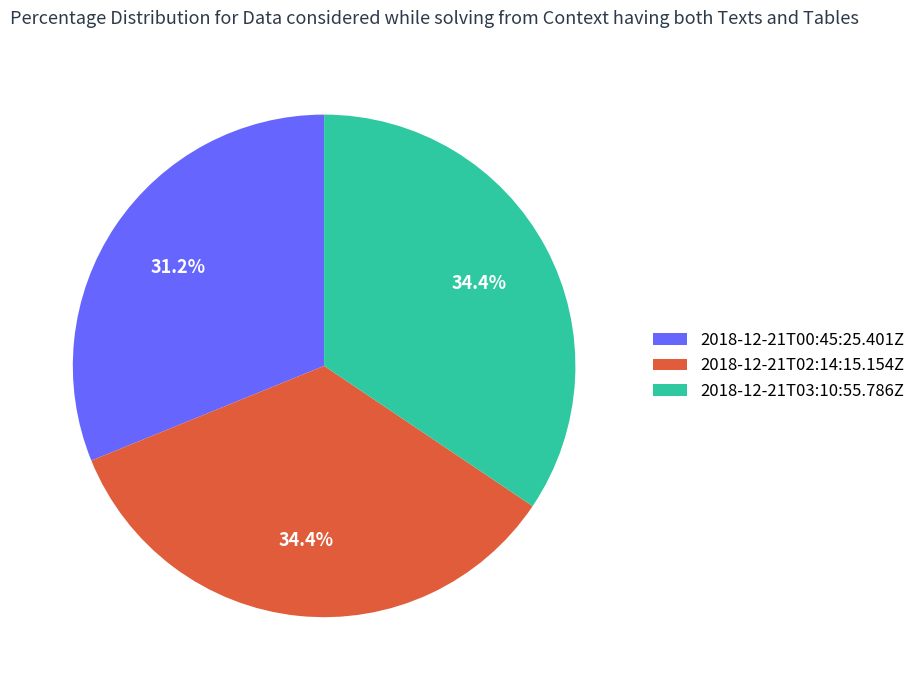

To the nearest percent, what percentage of the pie is 2018-12-21T03:10:55.786Z?

34%